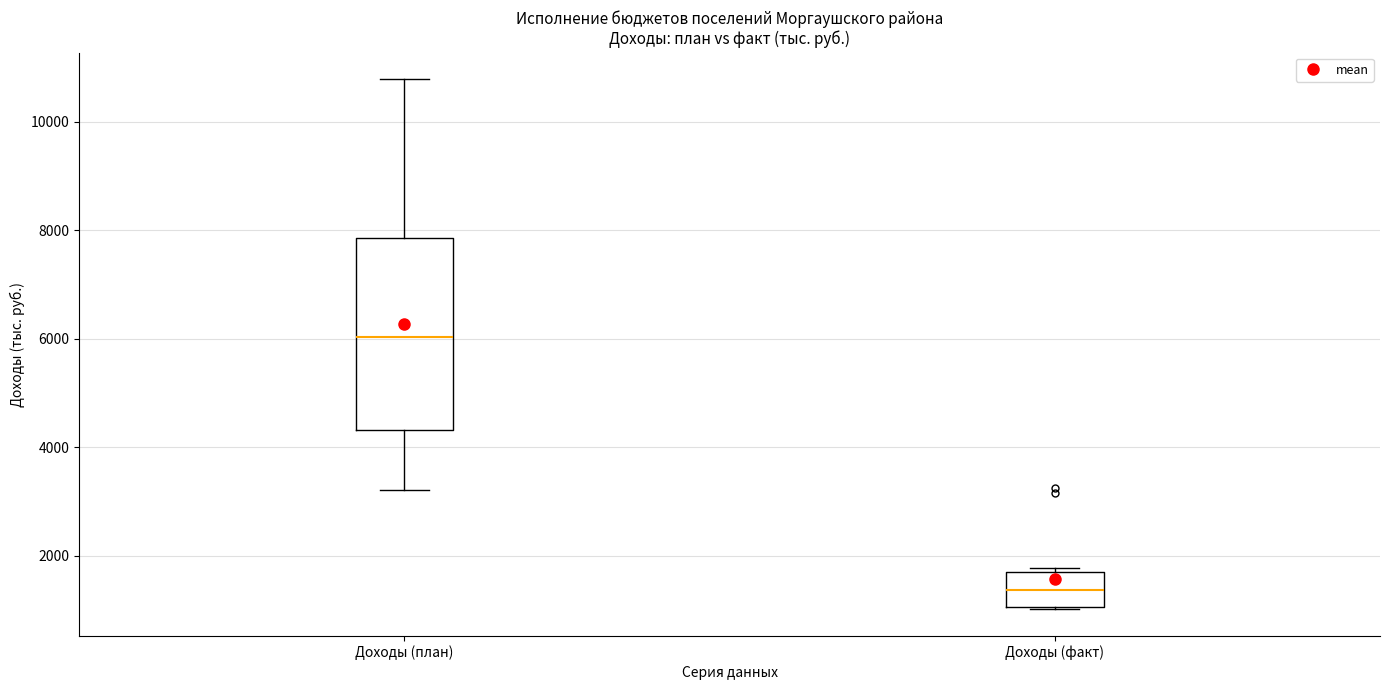

Comparing the boxes themselves (not the whiskers), which one is the tallest?

Доходы (план)